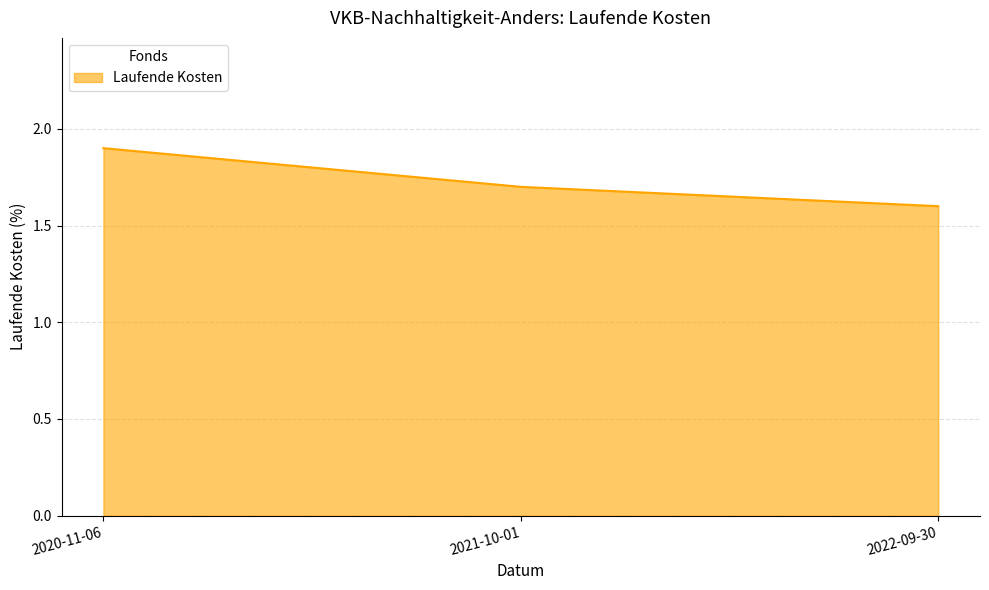

True or false: the data shows 1.7 at 2021-10-01.

True